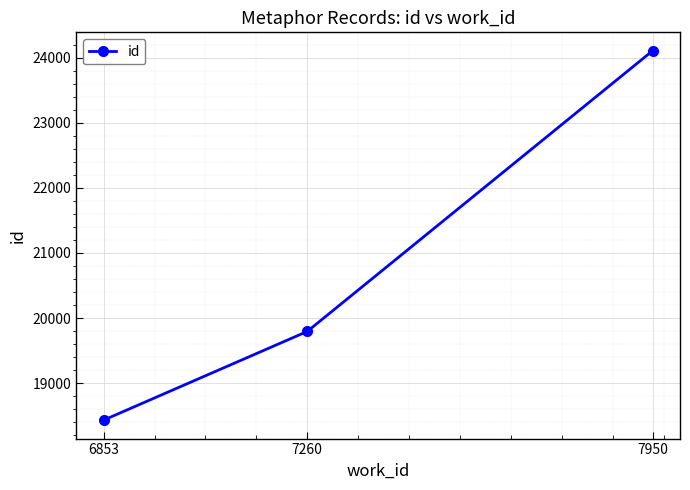

How many lines are shown in the chart?

1